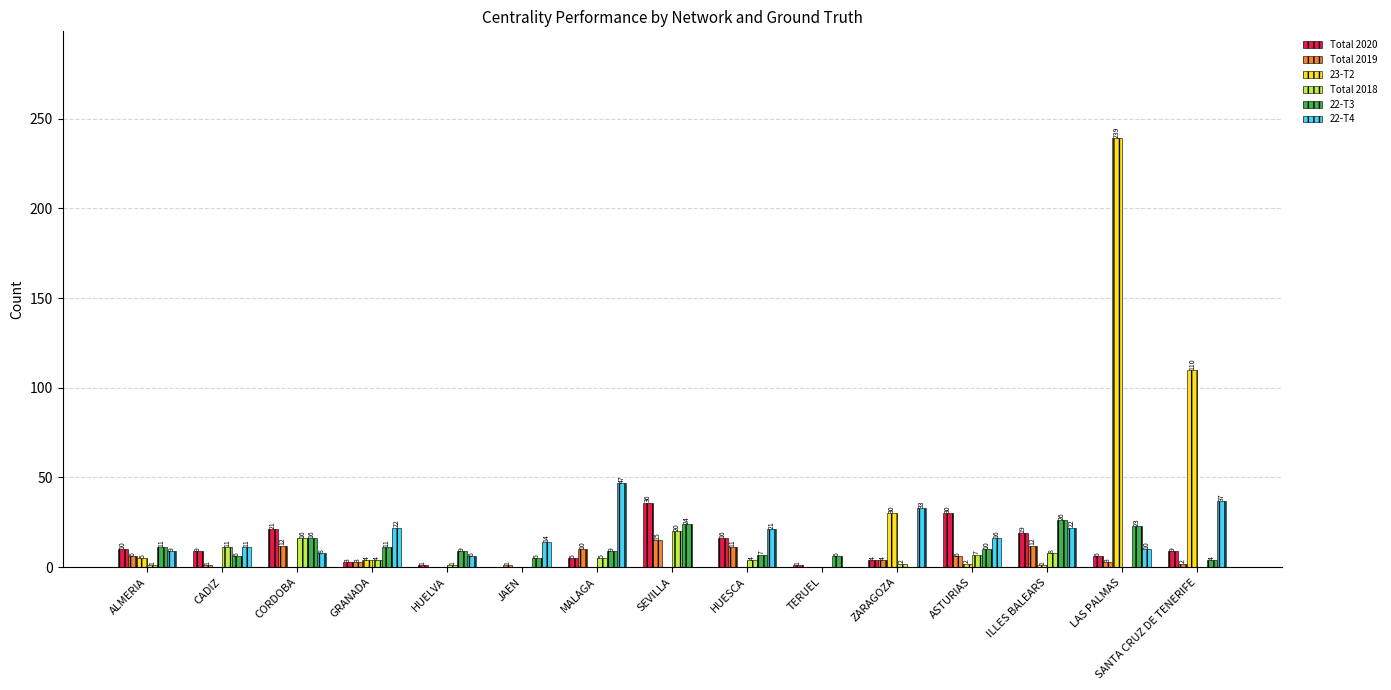

The value of Total 2020 at ZARAGOZA is 4. True or false?

True